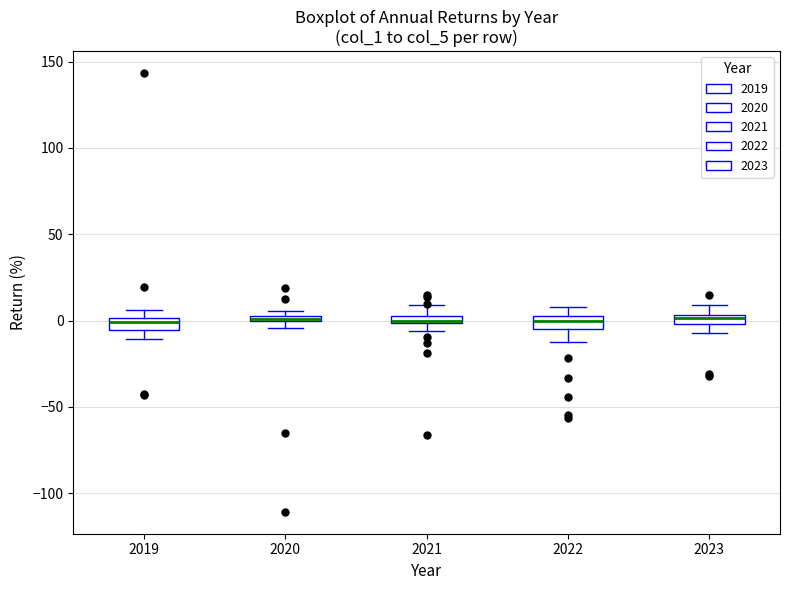

Where does the lower whisker of the box at x = 2023 end on the y-axis? The values are not printed on the chart, so give them approximately, as read against the axis.

-5